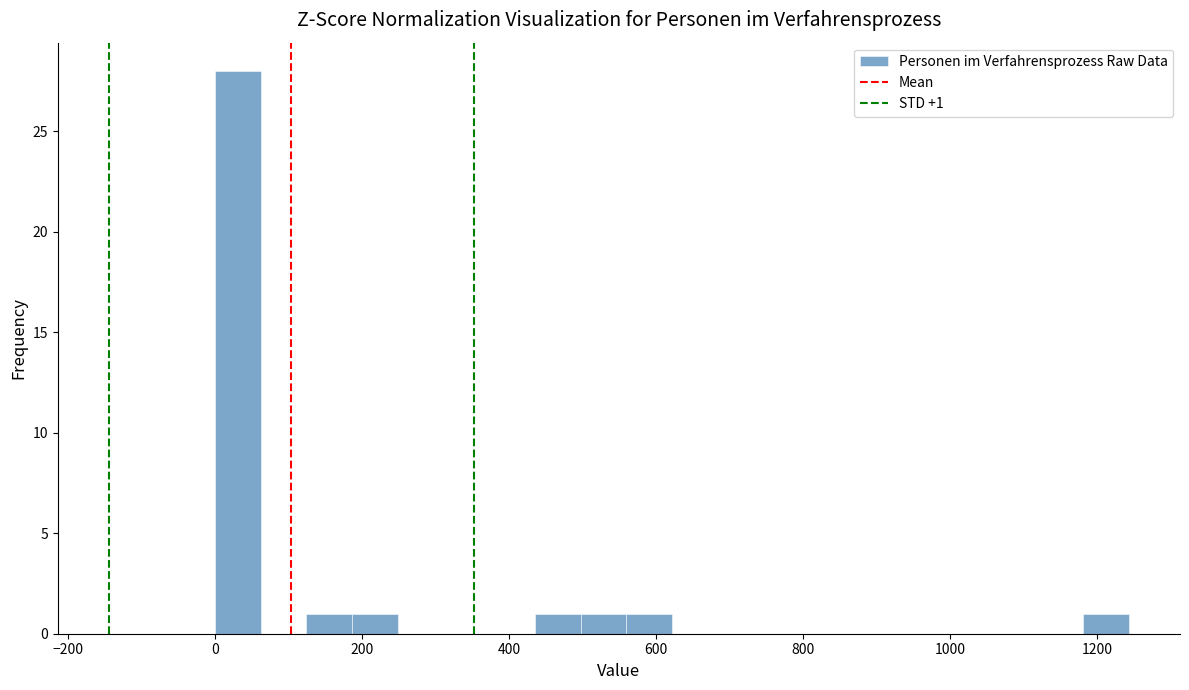

Read against the x-axis, roughly where is the centre of the tallest bar?

40